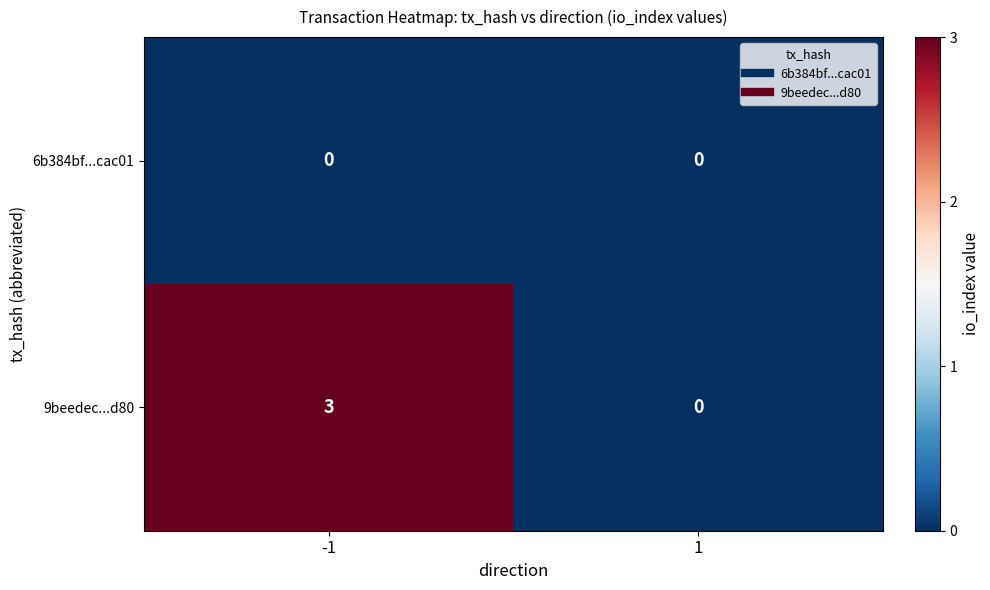

Reading right to left, extract all data points from this chart.

6b384bf...cac01: 1=0	-1=0
9beedec...d80: 1=0	-1=3